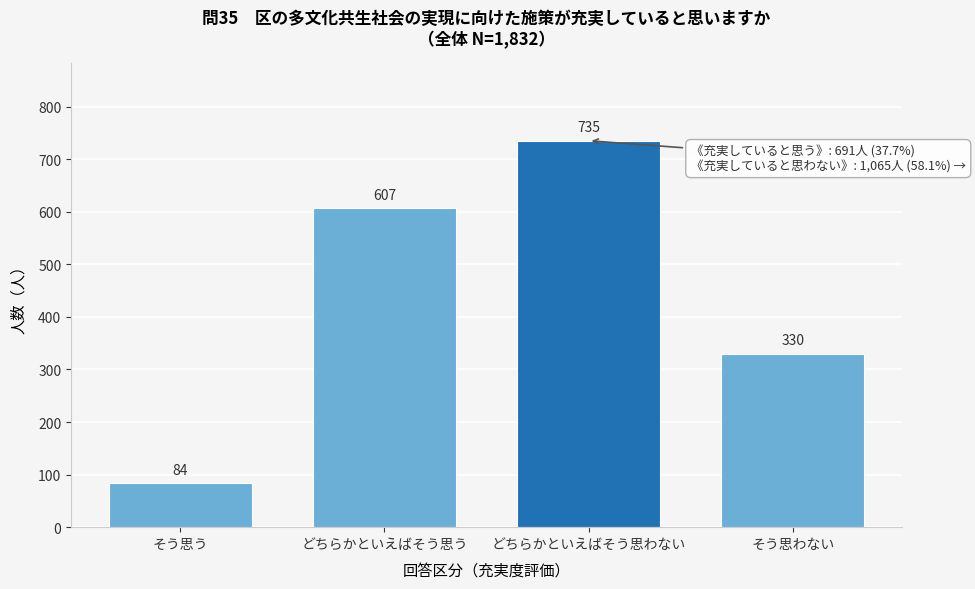

Reading left to right, extract all data points from this chart.

そう思う=84	どちらかといえばそう思う=607	どちらかといえばそう思わない=735	そう思わない=330